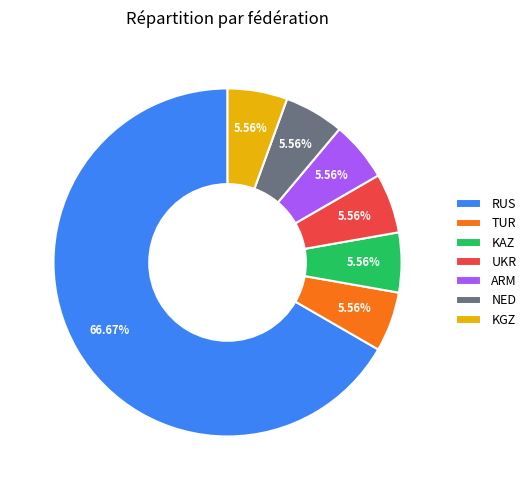

Combined, do UKR and NED account for over 50%?

No